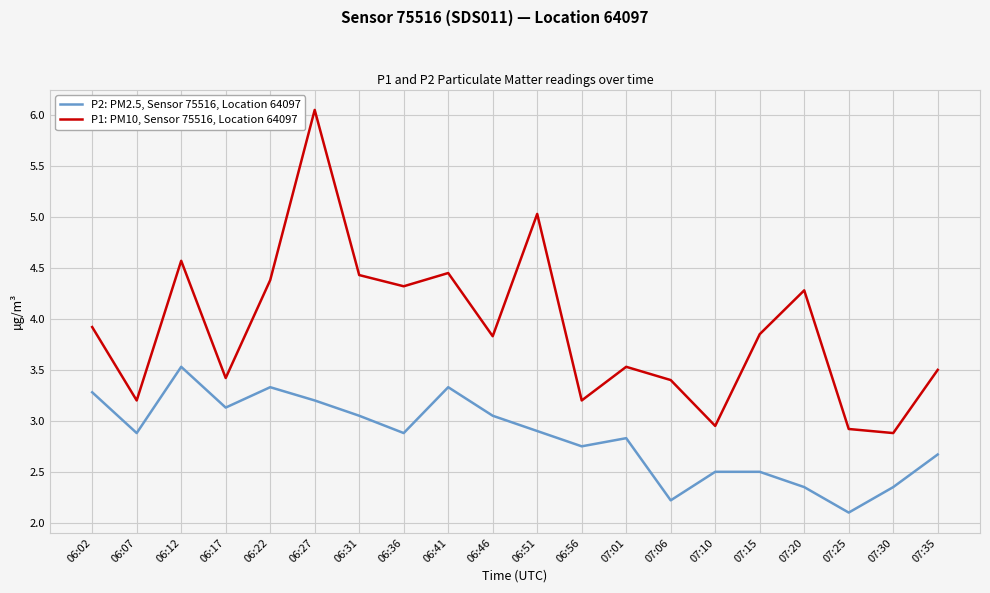

Between 06:27 and 07:15, which series saw the biggest shift?

P1: PM10, Sensor 75516, Location 64097